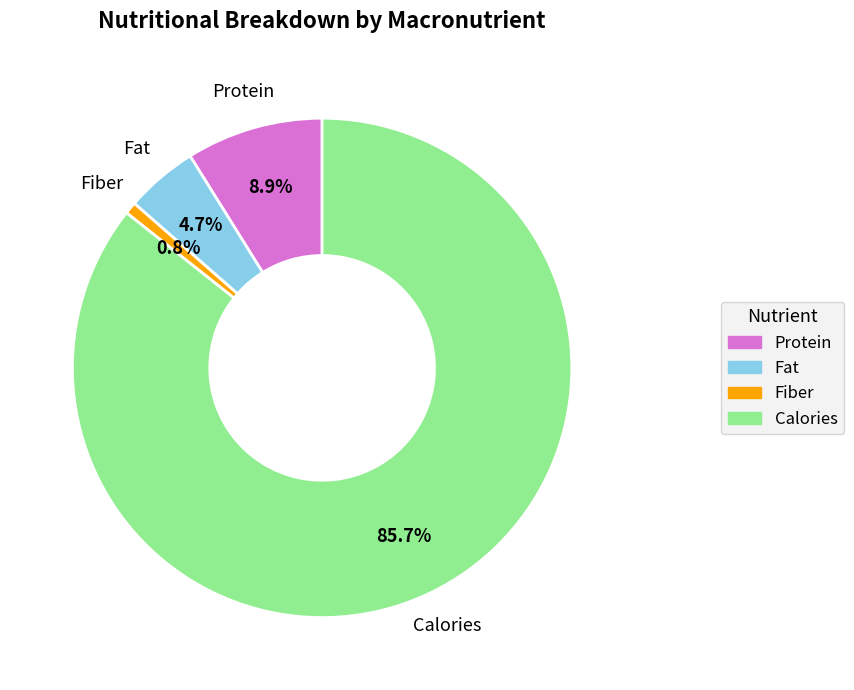

To the nearest percent, what is the difference between the largest and smallest slice percentages?

85%